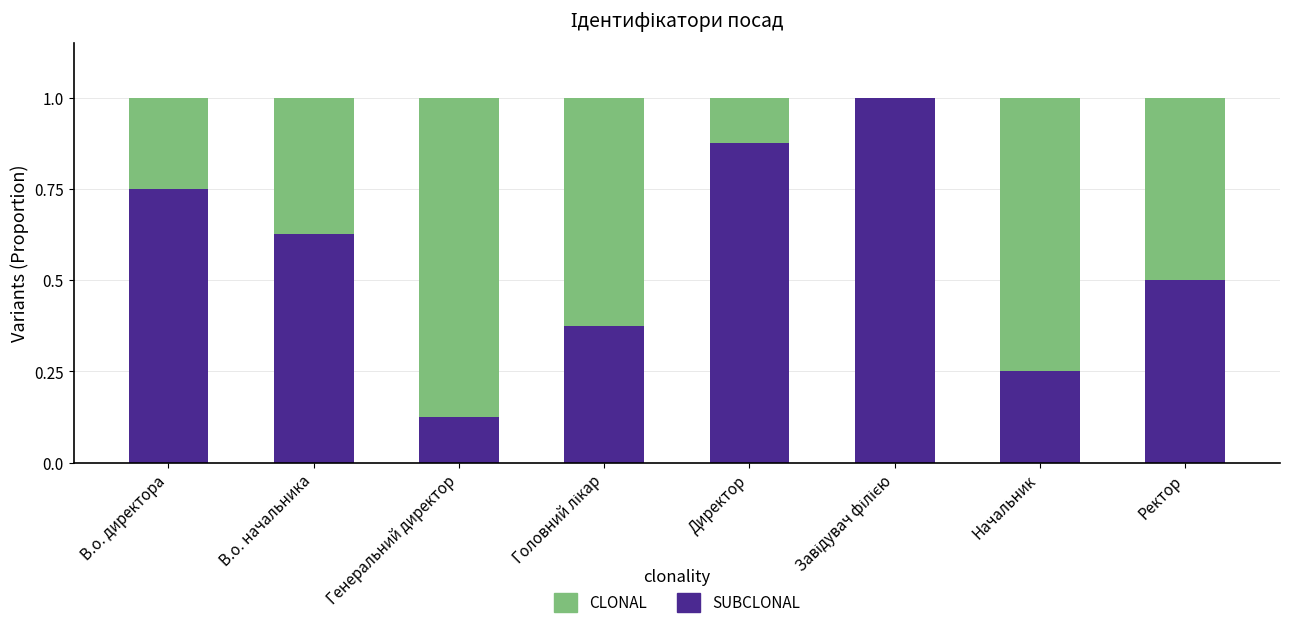

Does the chart contain stacked bars?

Yes